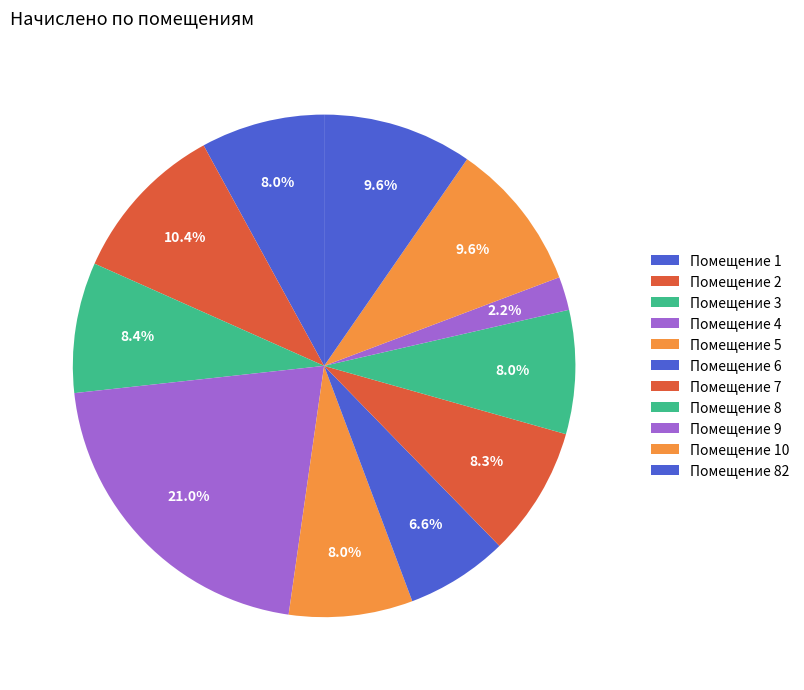

How many slices are in this pie chart?

11